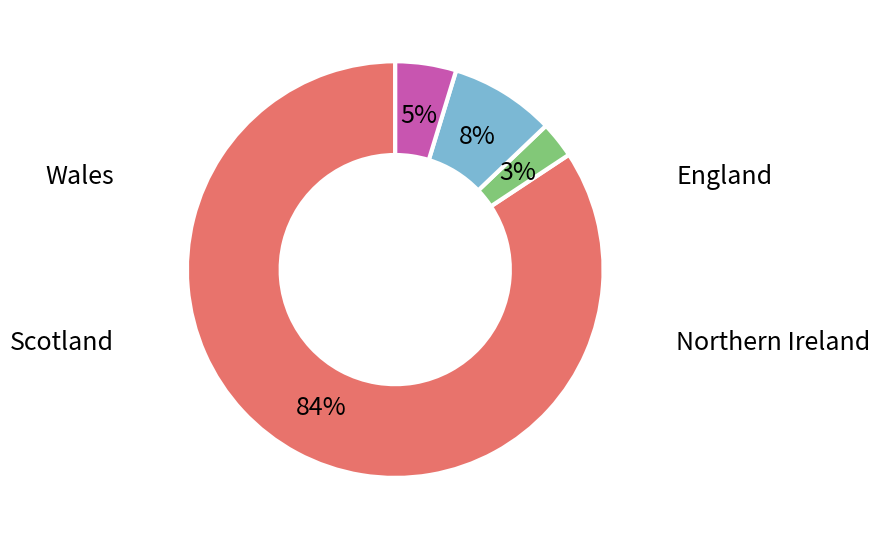

To the nearest percent, what is the average slice percentage?

25%